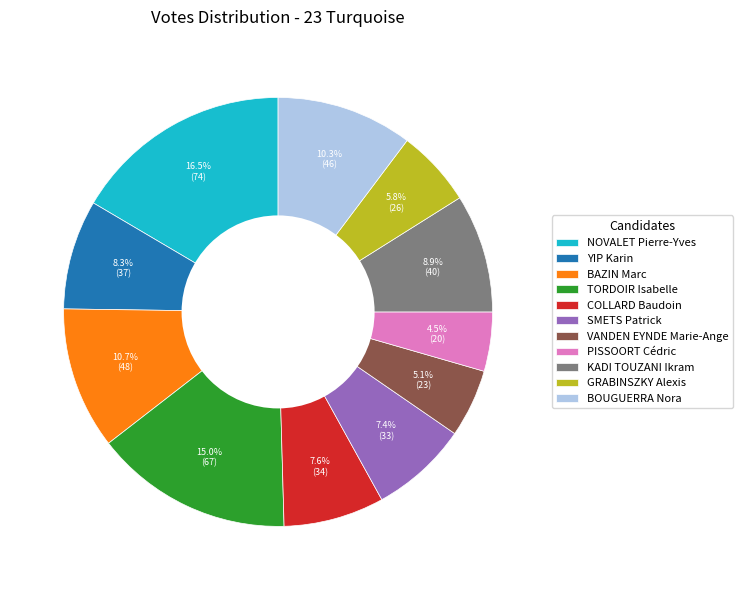

To the nearest percent, what portion does GRABINSZKY Alexis represent?

6%